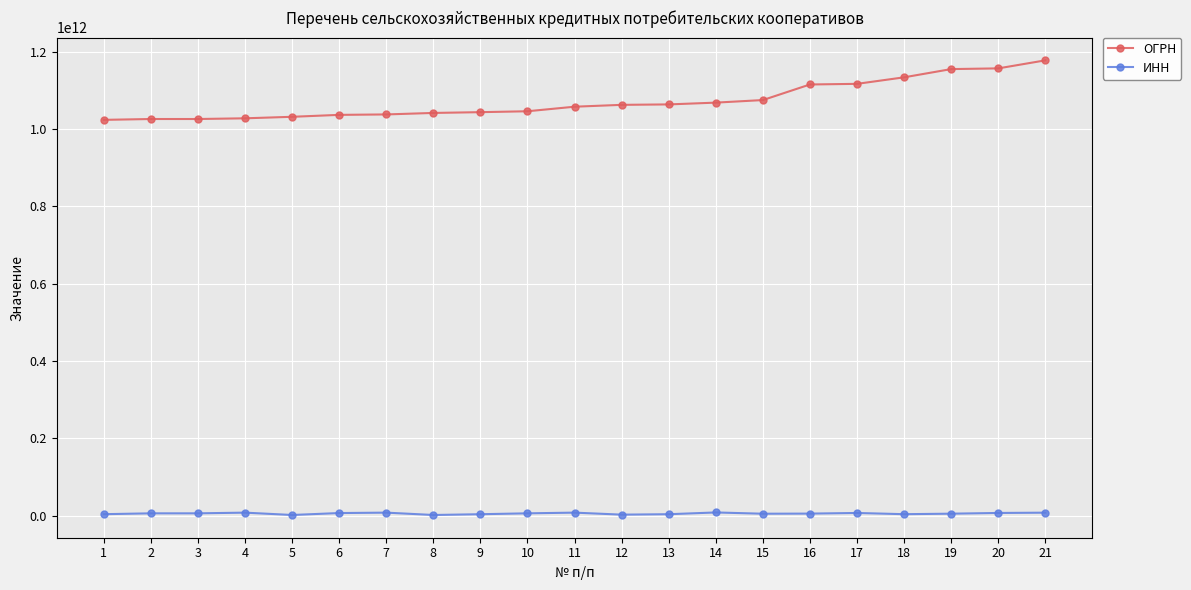

At which category is the sum across all series the highest?

21